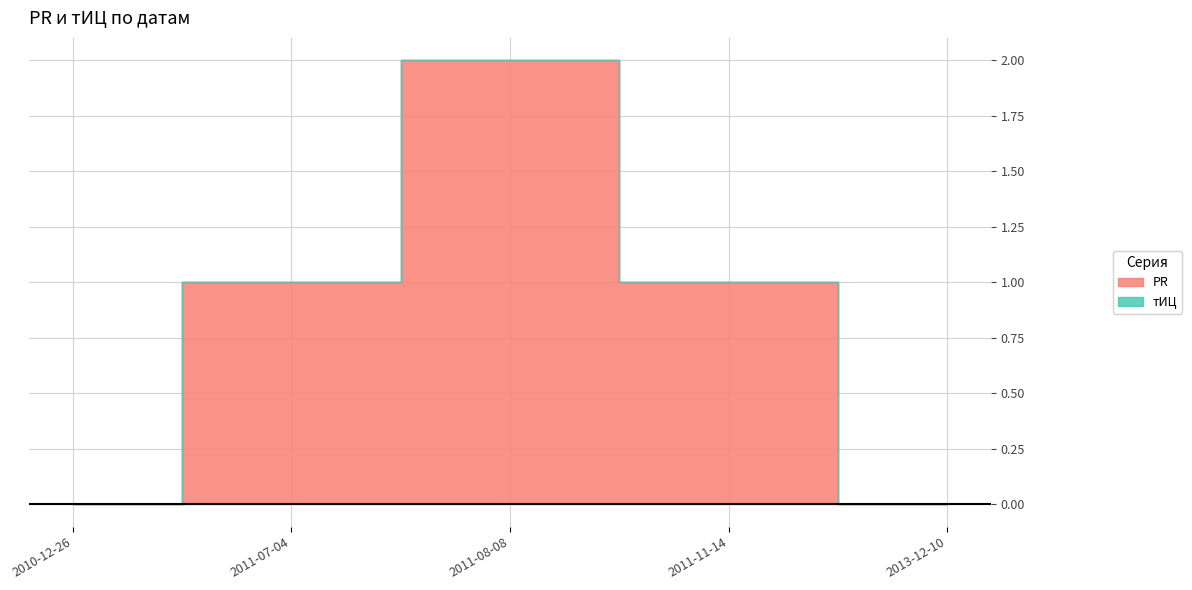

Does the chart display data point markers on the line(s)?

No